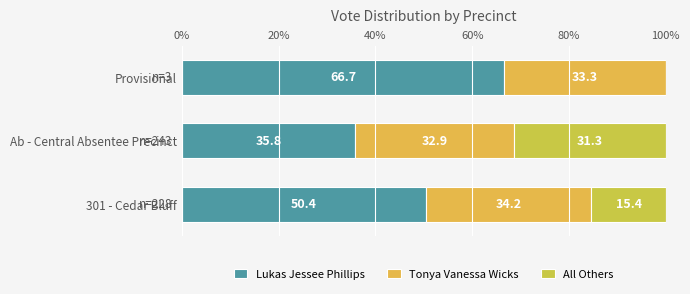

How many series are shown in this chart?

3